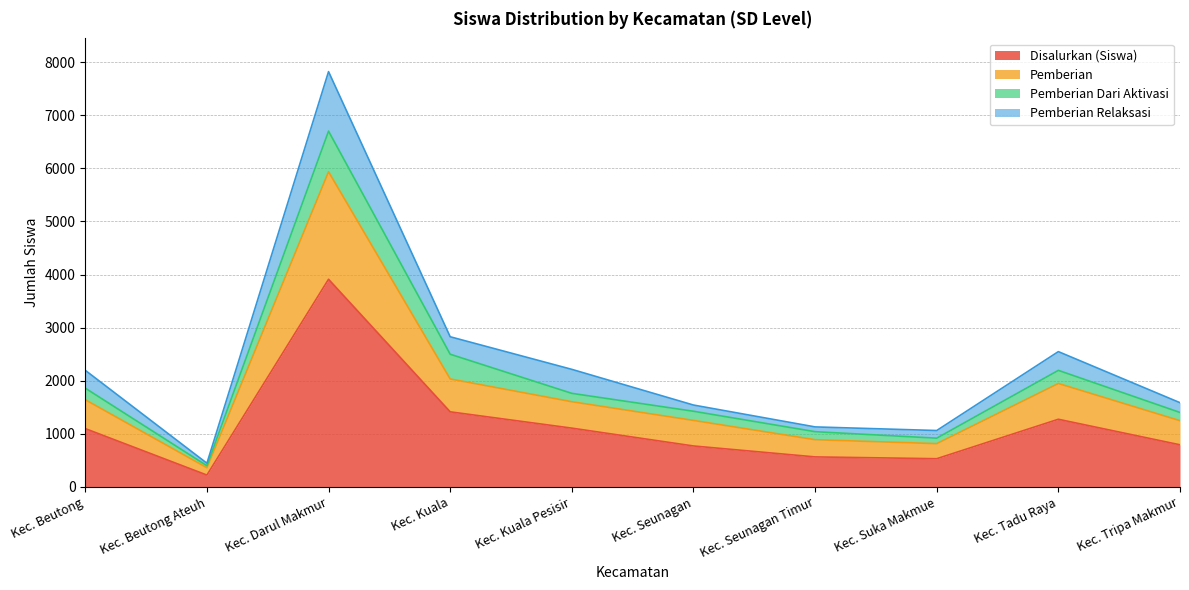

What is the maximum value for Disalurkan (Siswa)?

3911